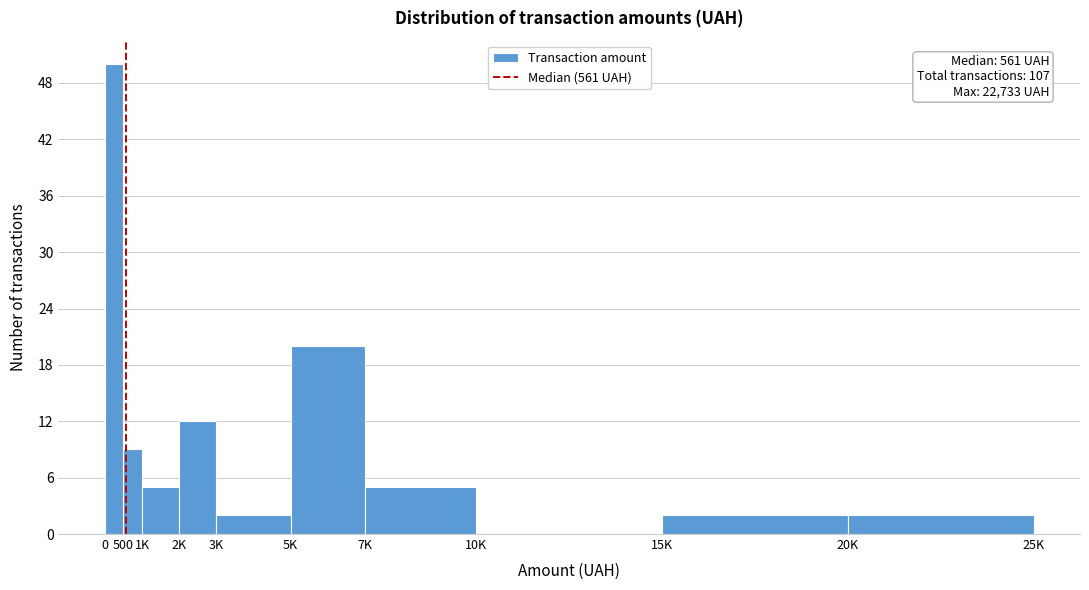

Reading left to right, transcribe all the data shown in this chart.

0=50	500=9	1K=5	2K=12	3K=2	5K=20	7K=5	10K=0	15K=2	20K=2